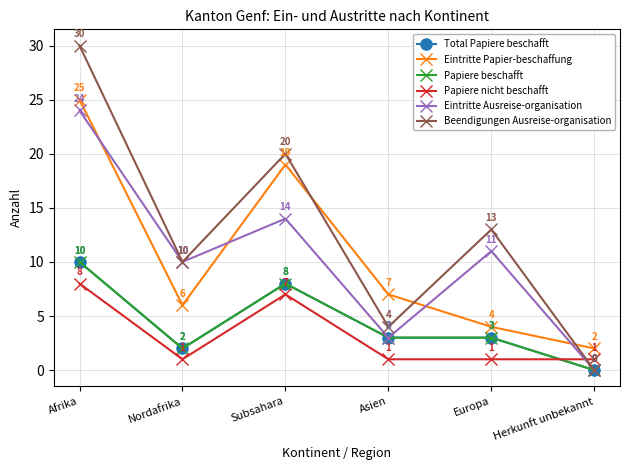

The value of Eintritte Papier-beschaffung at Asien is 4. True or false?

False